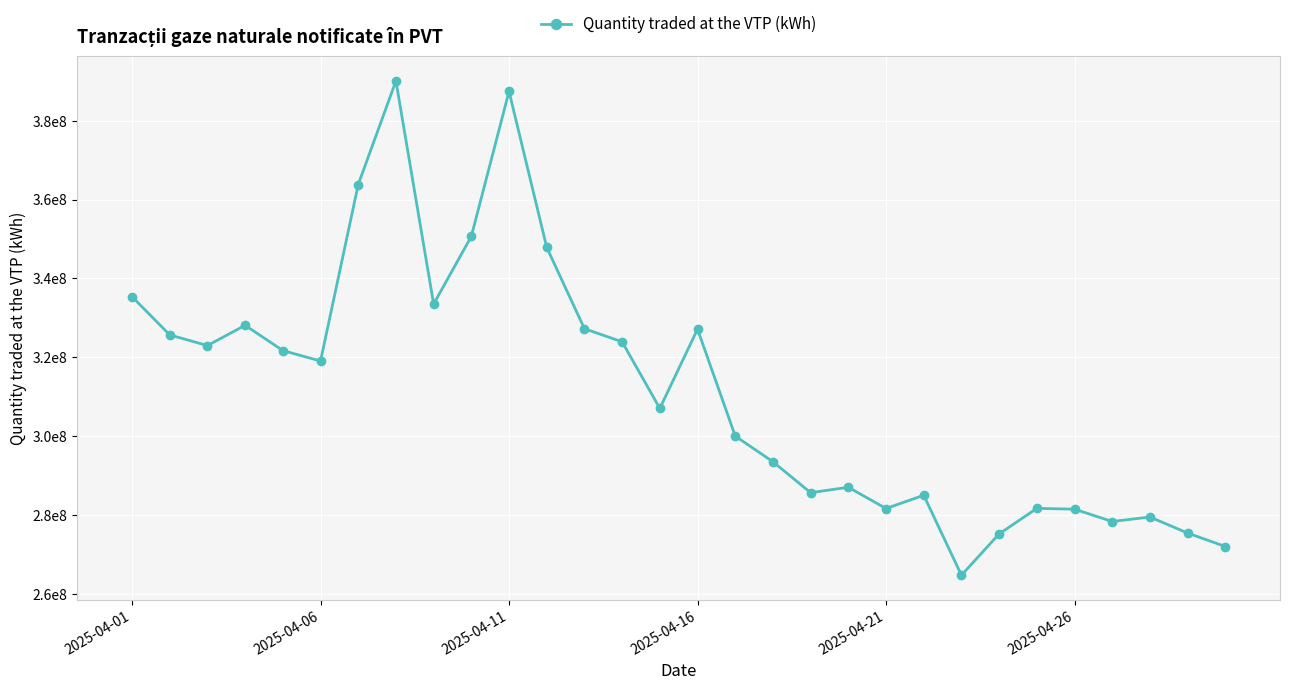

Does the chart have visible grid lines?

Yes